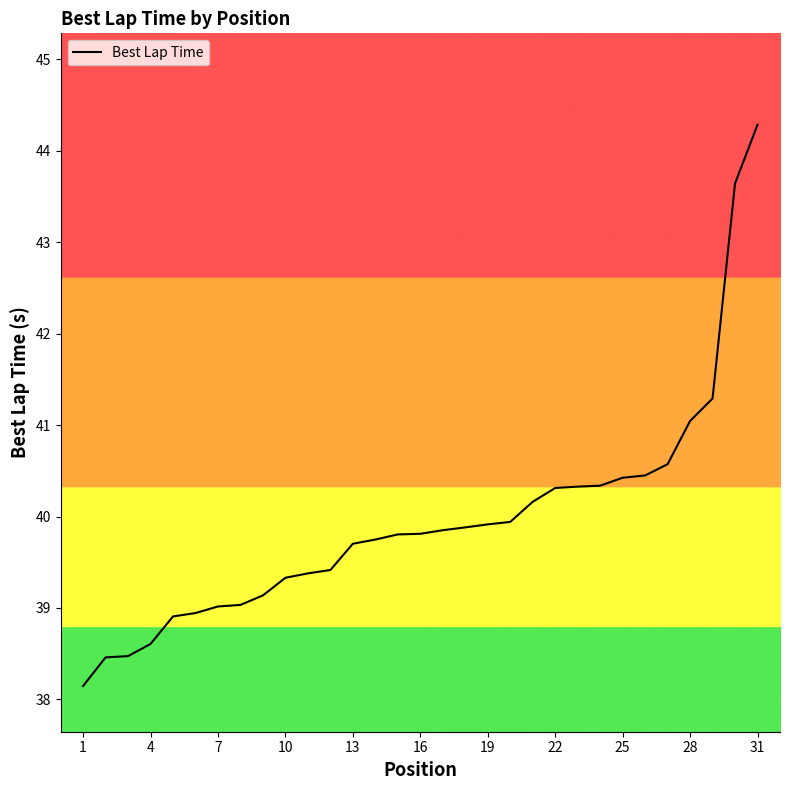

What is the difference between the maximum and minimum values?

6.1